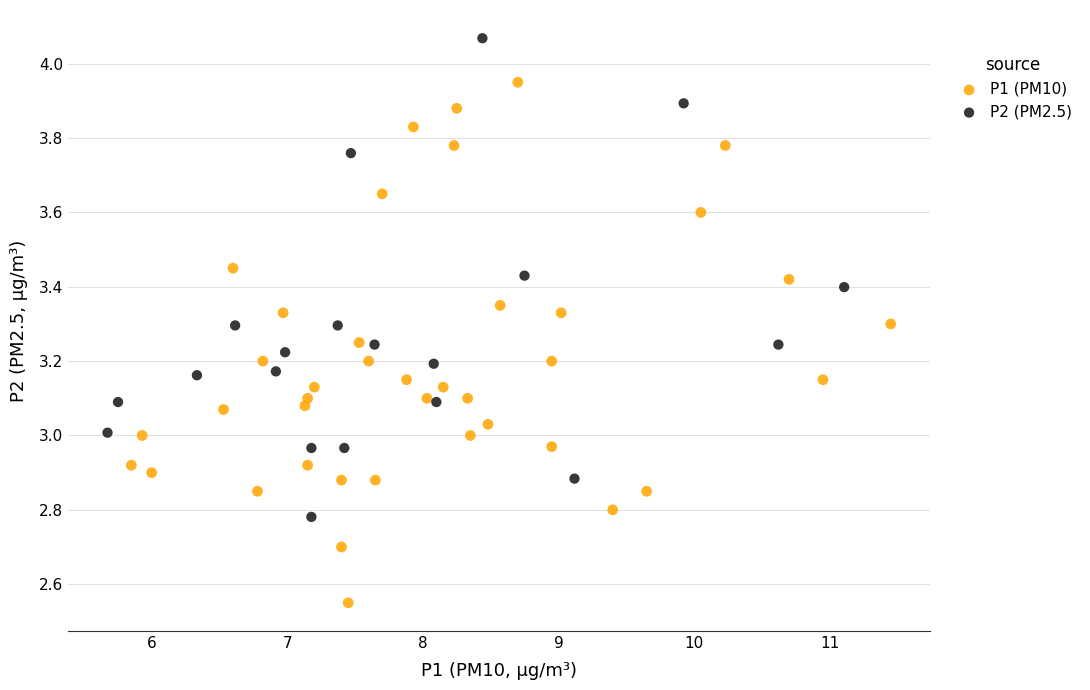

Which series contains the lowest Y value?

P1 (PM10)